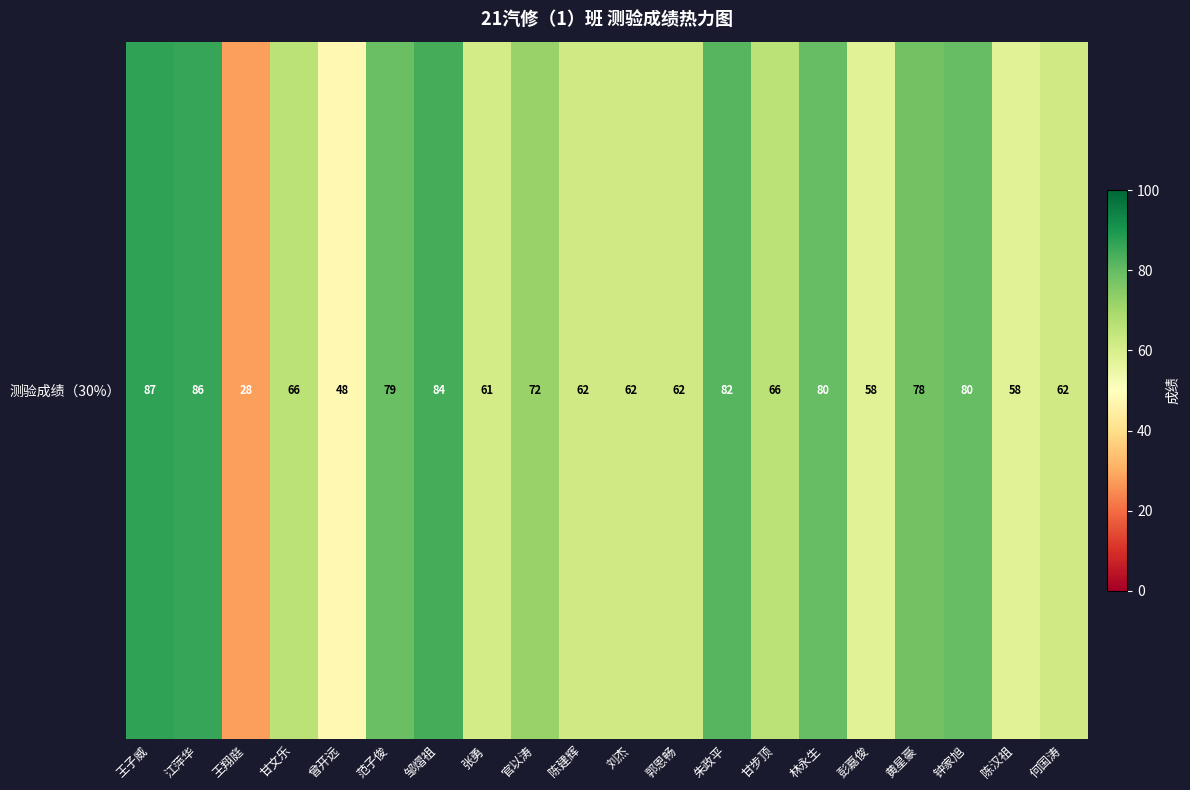

Is it true that the value at 王子威 is 87?

True